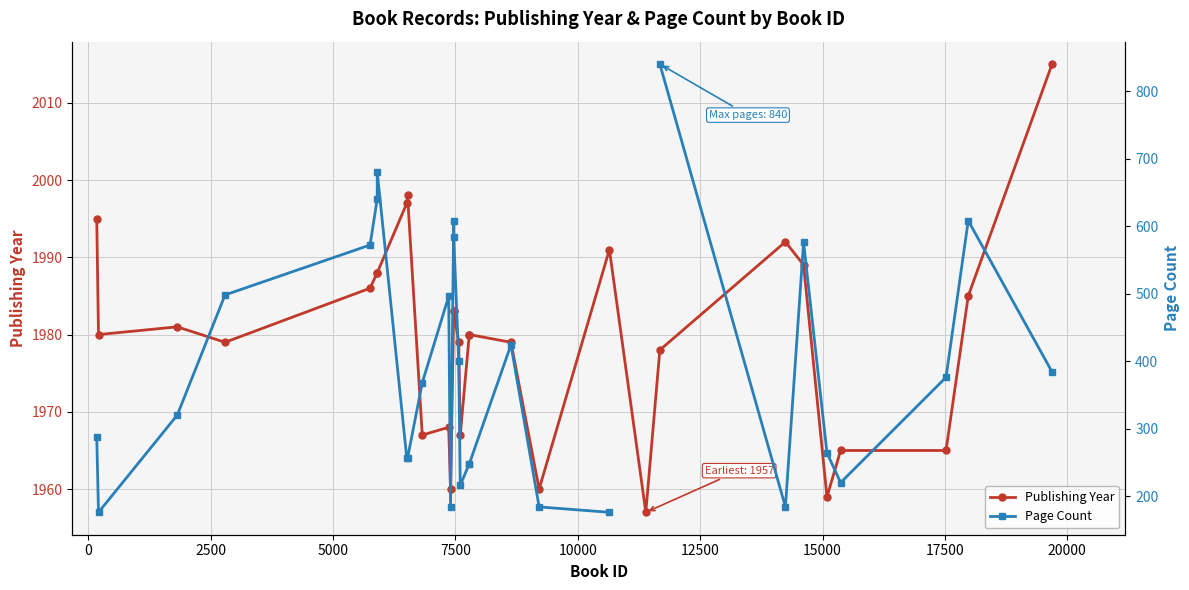

True or false: Publishing Year has more than 0 interior local peaks.

True